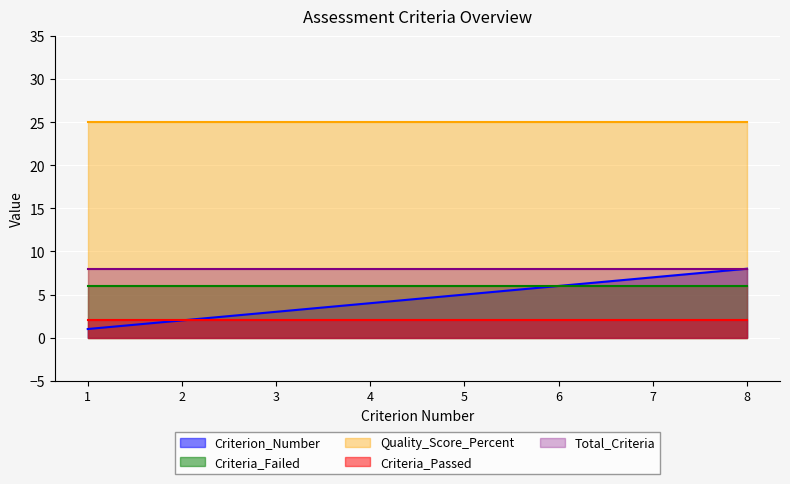

The Criteria_Passed series shows 2 at 4. True or false?

True